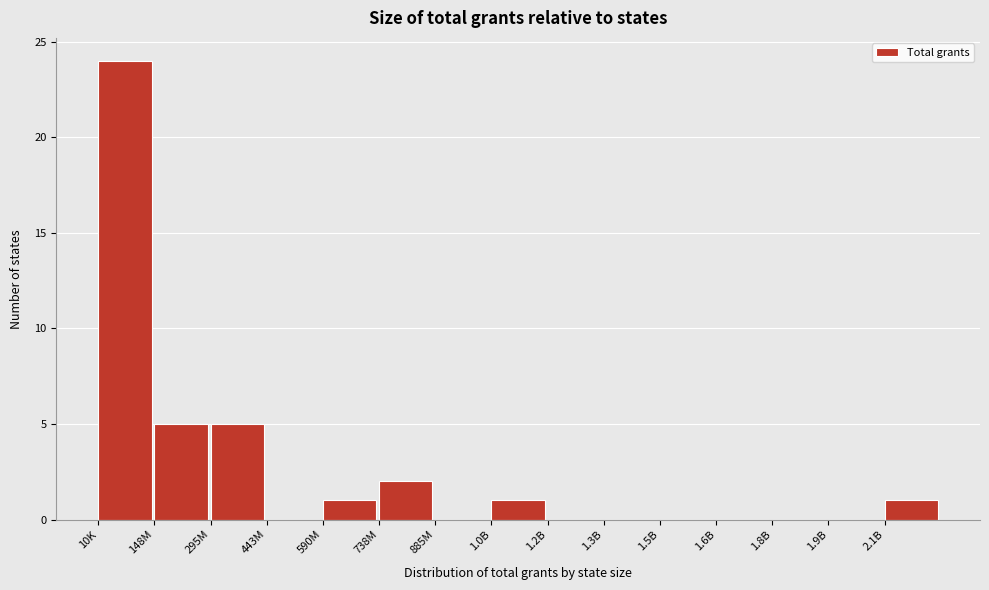

Reading left to right, extract all data points from this chart.

10K=24	148M=5	295M=5	443M=0	590M=1	738M=2	885M=0	1.0B=1	1.2B=0	1.3B=0	1.5B=0	1.6B=0	1.8B=0	1.9B=0	2.1B=1